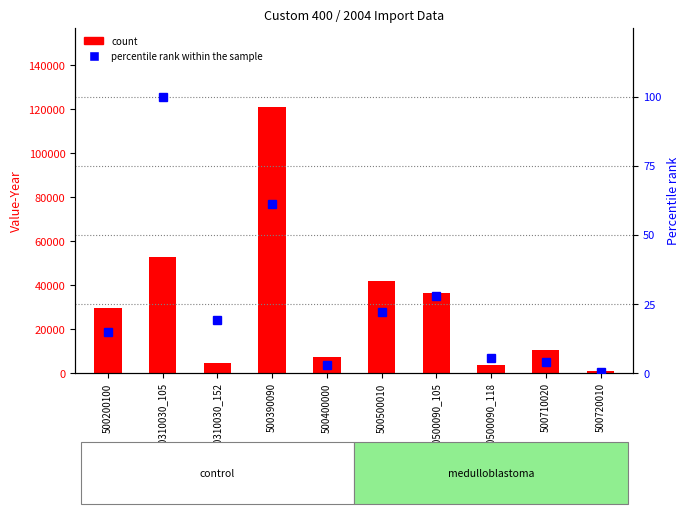

What is the lowest value of the percentile rank within the sample series?

0.1